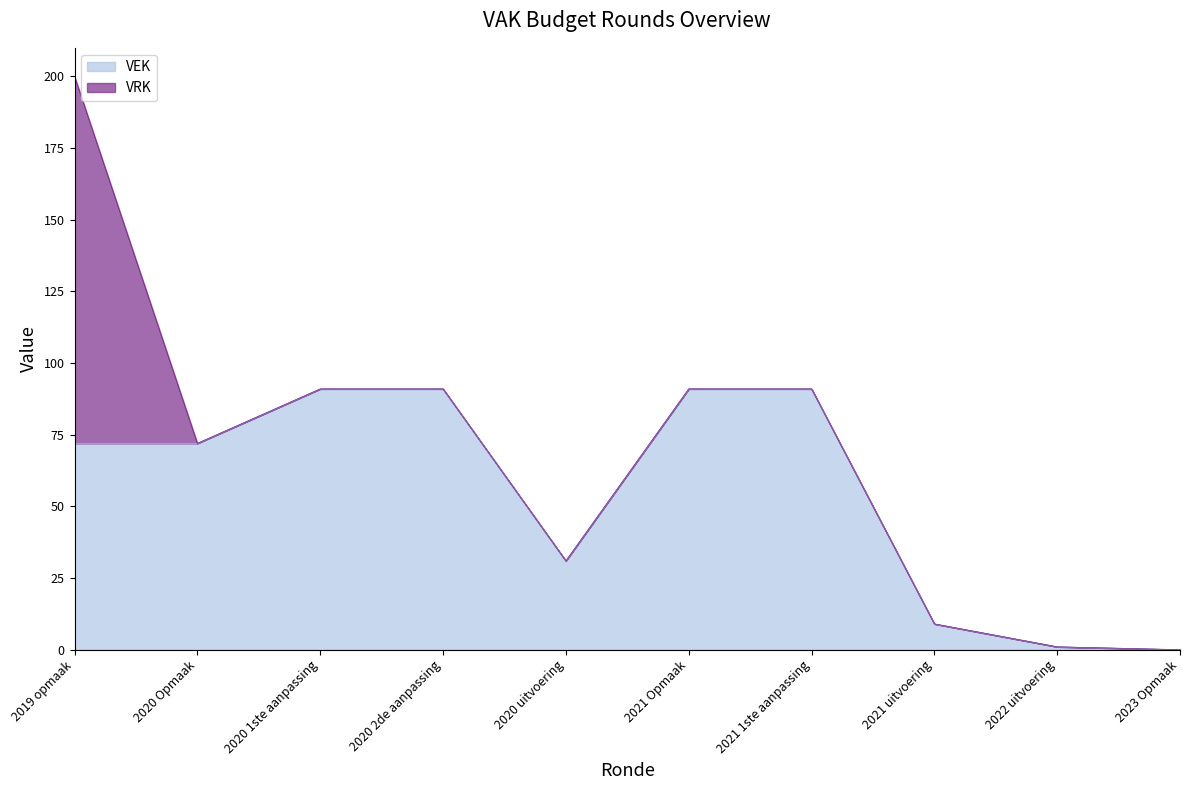

True or false: the data shows 9 at 2021 uitvoering.

True